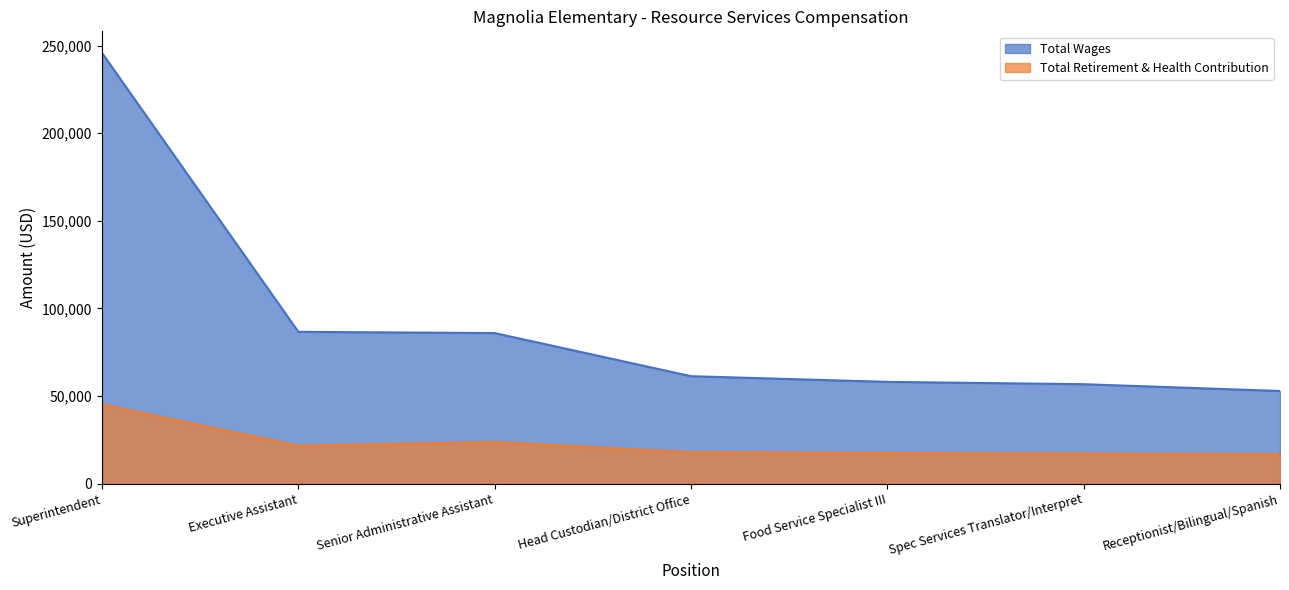

What is the greatest value displayed?

245817